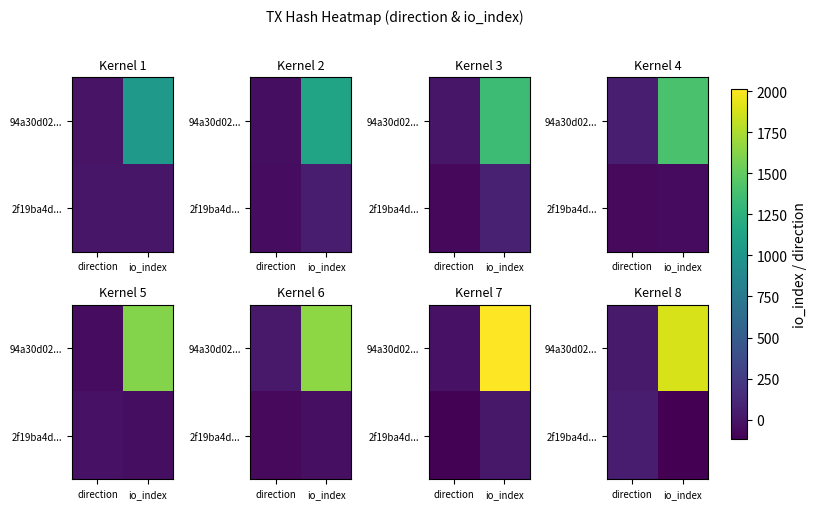

Between io_index and direction, which is larger?

io_index